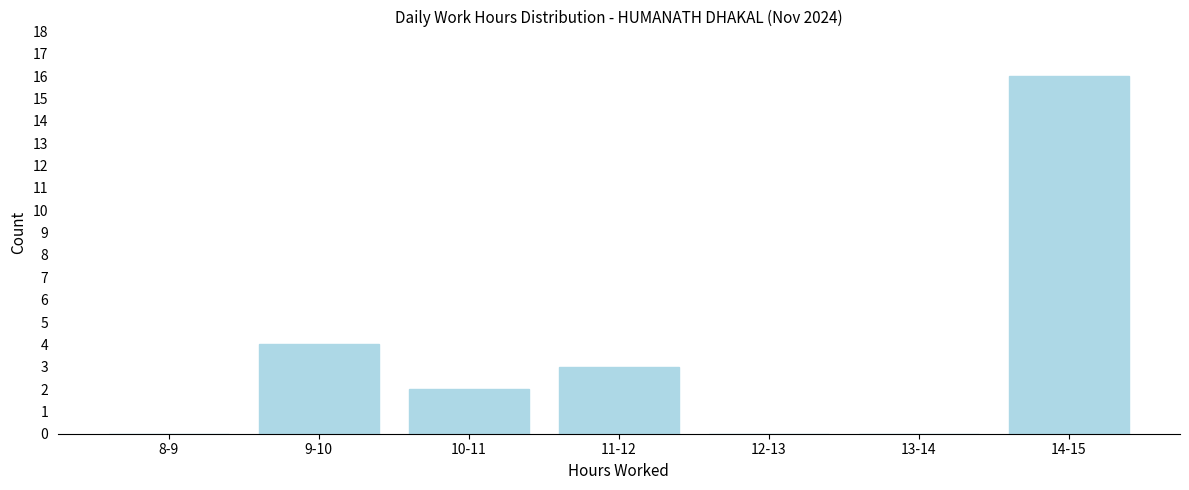

Reading right to left, extract all data points from this chart.

14-15=16	13-14=0	12-13=0	11-12=3	10-11=2	9-10=4	8-9=0